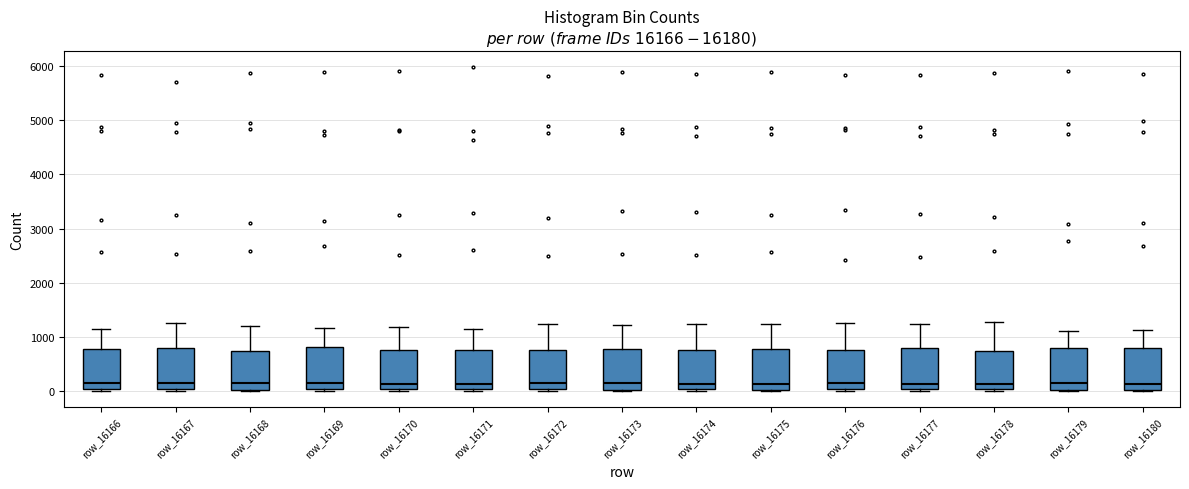

Reading left to right, transcribe this box plot: for each box, give where its median line is, the range the box spans, and where its two whiskers end, as read against the y-axis. The values are not printed on the chart, so give them approximately, as read against the axis.

row_16166: median 100, box 0 to 800, whiskers 0 (just below the box's lower edge) to 1200
row_16167: median 100, box 0 to 800, whiskers 0 to 1300
row_16168: median 100, box 0 to 700, whiskers 0 to 1200
row_16169: median 100, box 0 to 800, whiskers 0 to 1200
row_16170: median 100, box 0 to 800, whiskers 0 (just below the box's lower edge) to 1200
row_16171: median 100, box 0 to 800, whiskers 0 to 1200
row_16172: median 100, box 0 to 800, whiskers 0 to 1200
row_16173: median 100, box 0 to 800, whiskers 0 to 1200
row_16174: median 100, box 0 to 800, whiskers 0 (just below the box's lower edge) to 1200
row_16175: median 100, box 0 to 800, whiskers 0 to 1200
row_16176: median 100, box 0 to 700, whiskers 0 (just below the box's lower edge) to 1300
row_16177: median 100, box 0 to 800, whiskers 0 (just below the box's lower edge) to 1200
row_16178: median 100, box 0 to 700, whiskers 0 to 1300
row_16179: median 100, box 0 to 800, whiskers 0 to 1100
row_16180: median 100, box 0 to 800, whiskers 0 to 1100